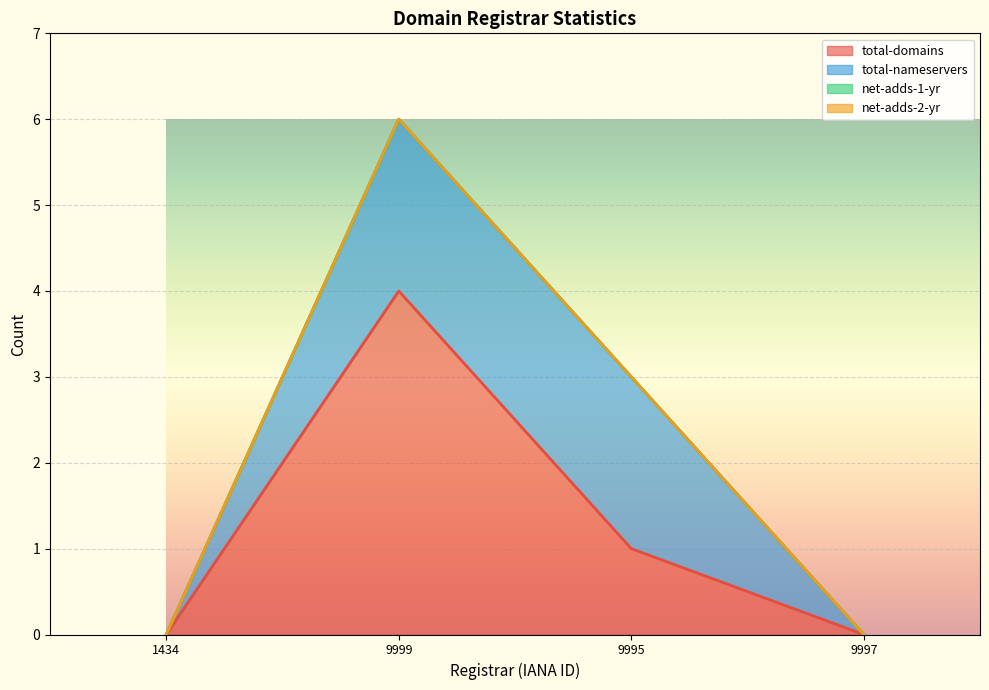

Does the chart display data point markers on the line(s)?

No